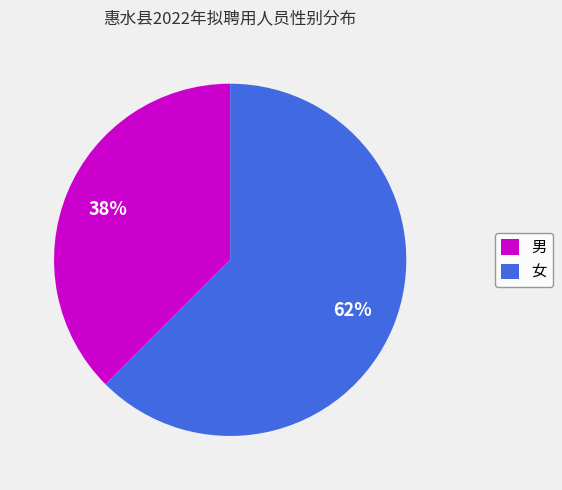

Does 女 represent more than half of the total?

Yes